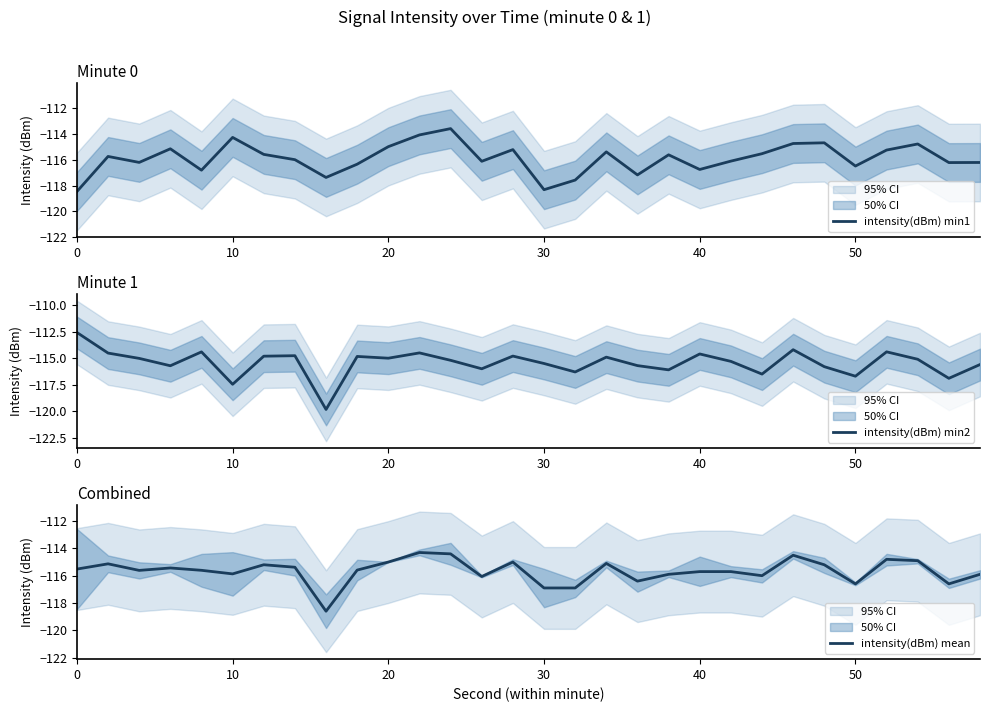

What is the value of the intensity(dBm) mean point at the 22nd from the left?

-115.7